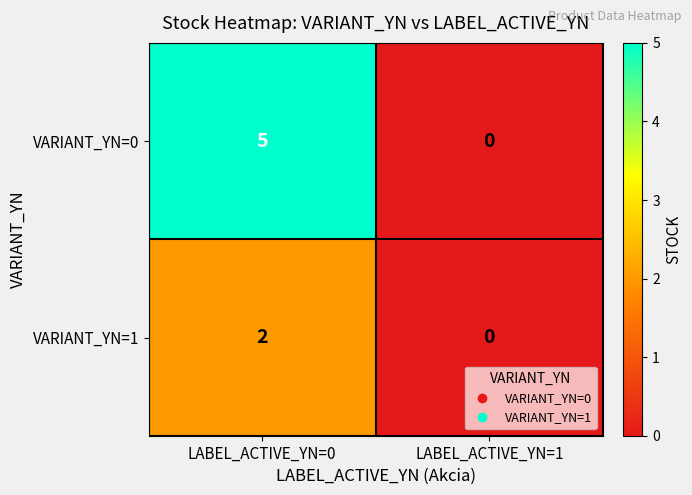

At how many categories does at least one series exceed 1?

1